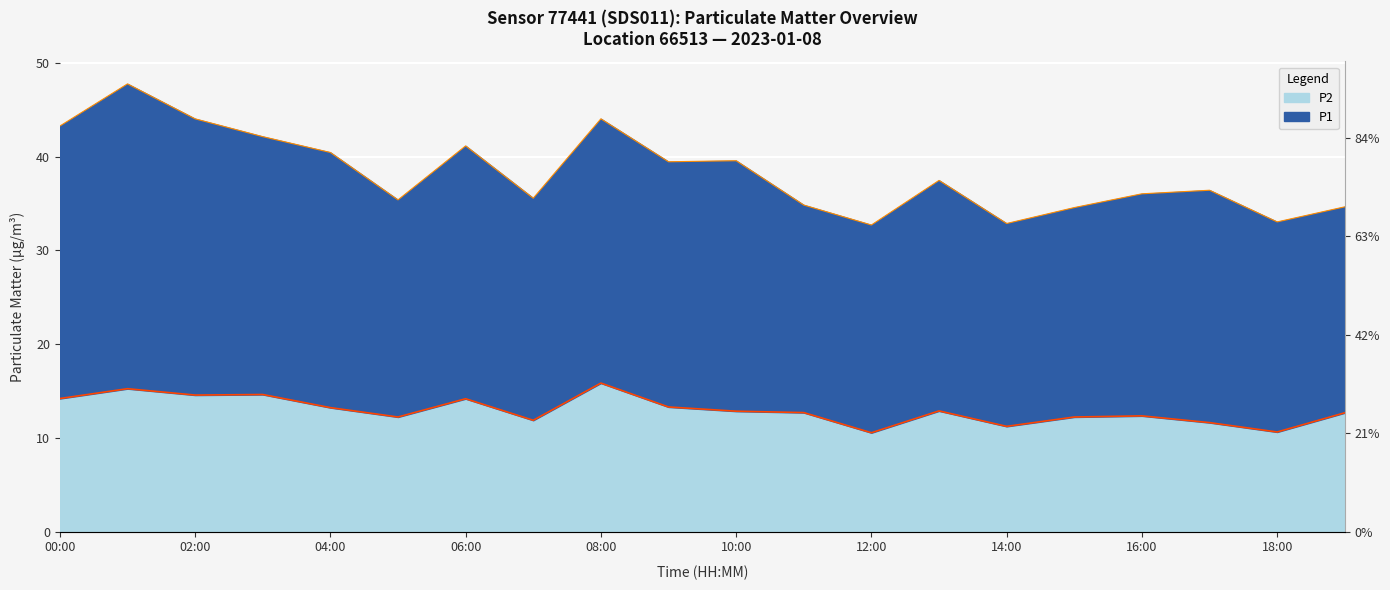

How many interior local peaks does the P2 series have?

6